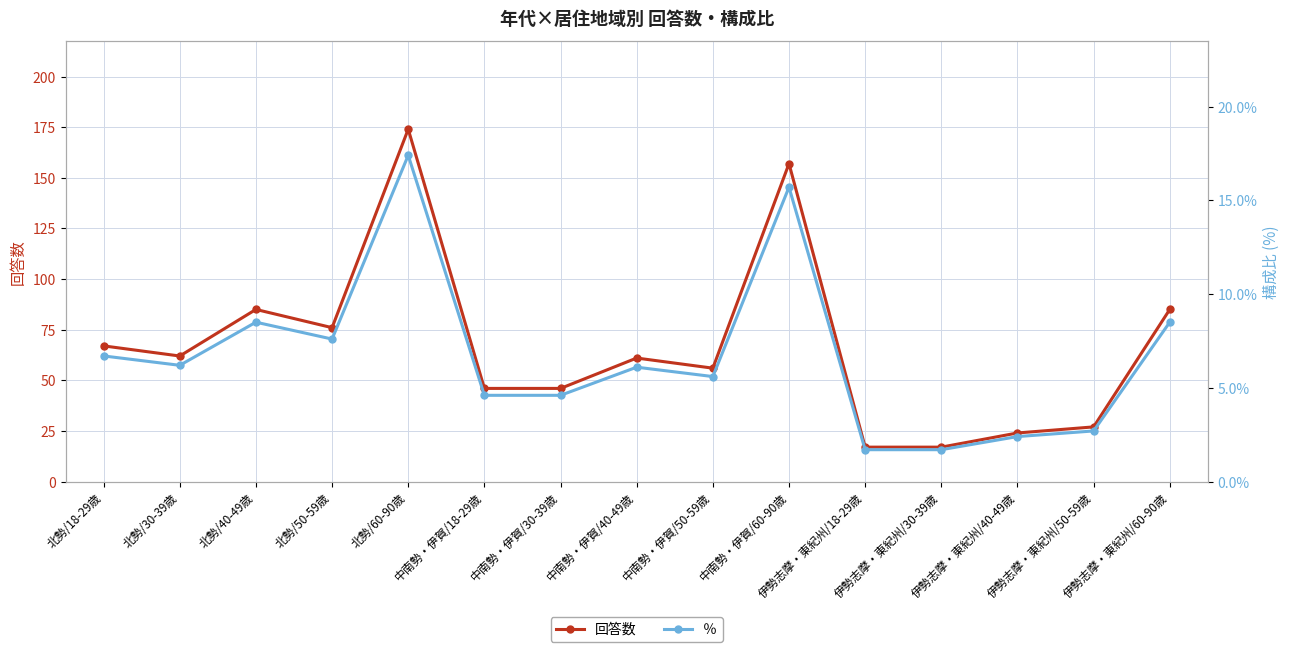

What is the total value across all series at 中南勢・伊賀/60-90歳?

172.7